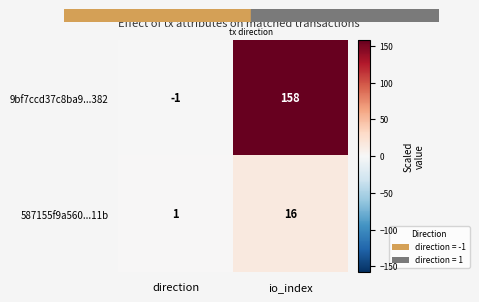

List the series in order of their overall mean, highest first.

9bf7ccd37c8ba9...382, 587155f9a560...11b